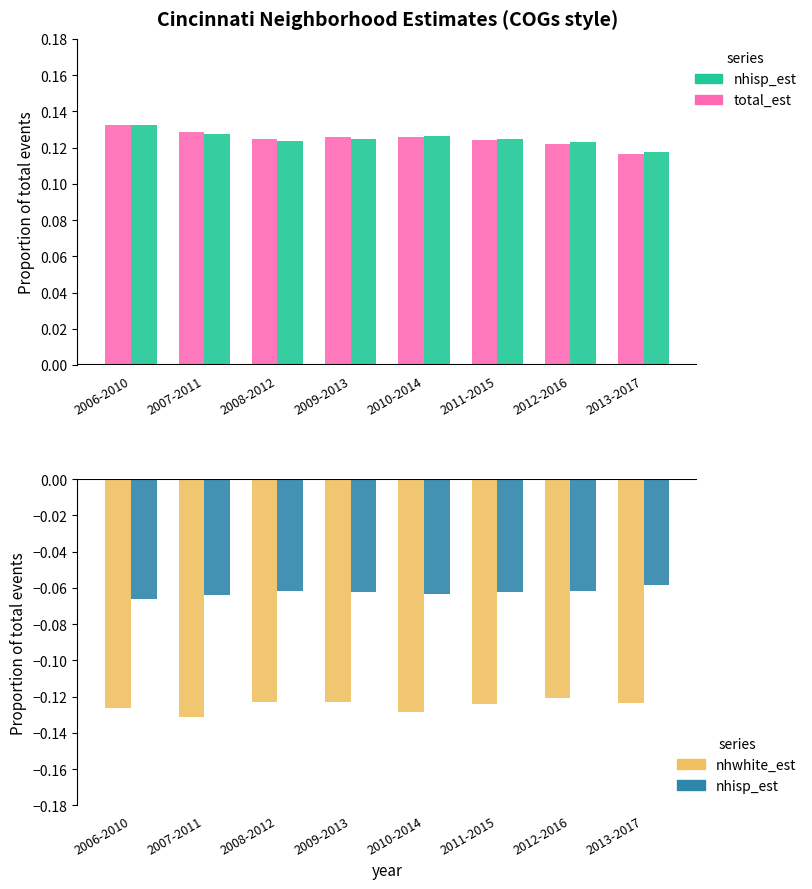

What is the value of the nhwhite_est bar at the 2nd from the left?

-0.1